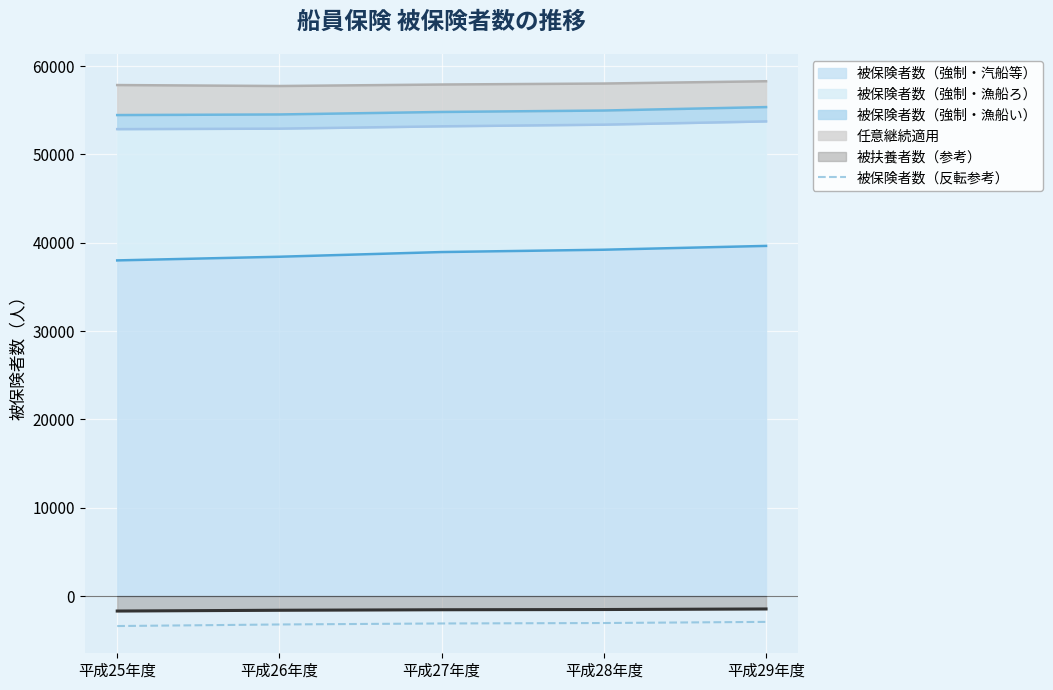

What is the sum of all values?

-15710